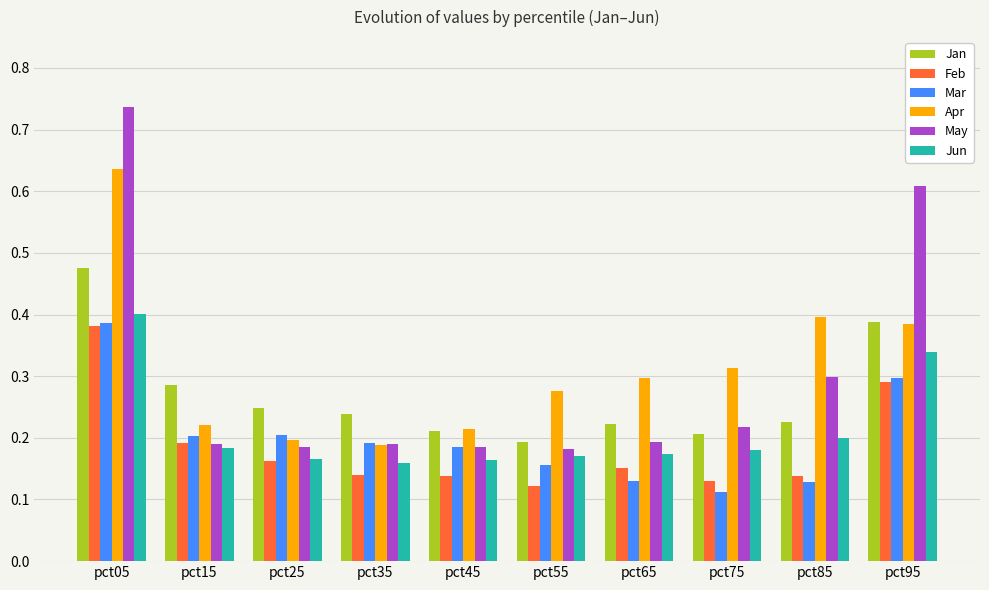

What is the sum of the May values at pct35 and pct05?

0.9